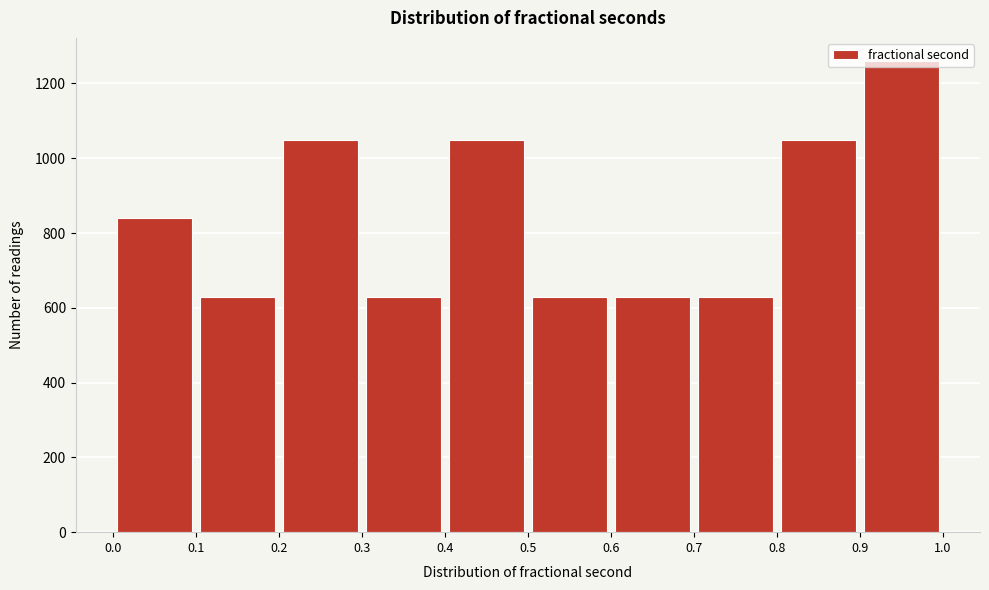

Reading left to right, transcribe this chart: for each bar, give the range it covers on the x-axis and its height. The values are not printed on the chart, so give them approximately, as read against the axis.

0.0 to 0.1: 840
0.1 to 0.2: 620
0.2 to 0.3: 1040
0.3 to 0.4: 620
0.4 to 0.5: 1040
0.5 to 0.6: 620
0.6 to 0.7: 620
0.7 to 0.8: 620
0.8 to 0.9: 1040
0.9 to 1.0: 1260